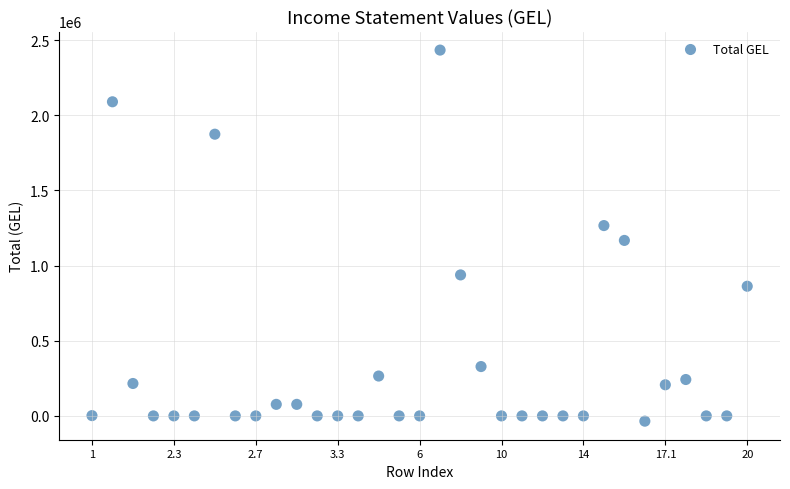

What Y value in the scatter plot is closest to 1199007?

1167150.5